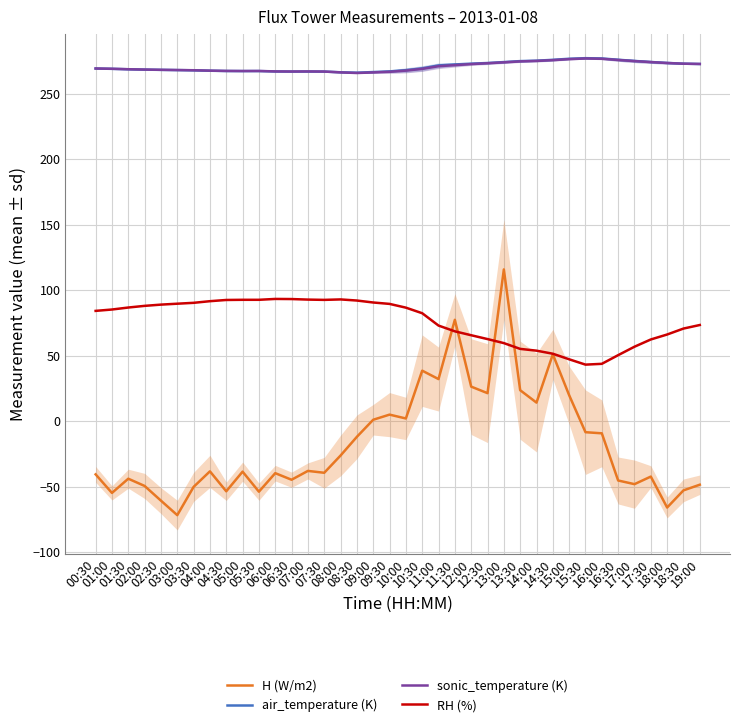

True or false: H (W/m2) and RH (%) cross at least once.

True